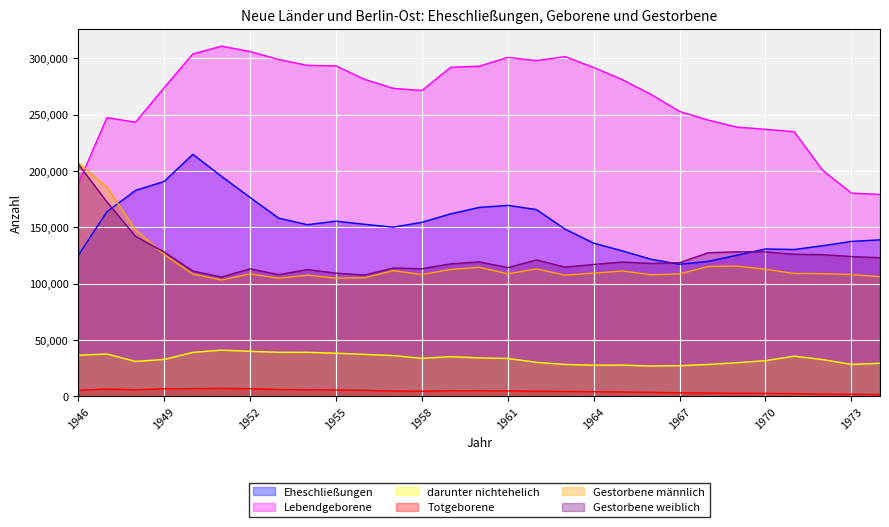

How many lines are shown in the chart?

6